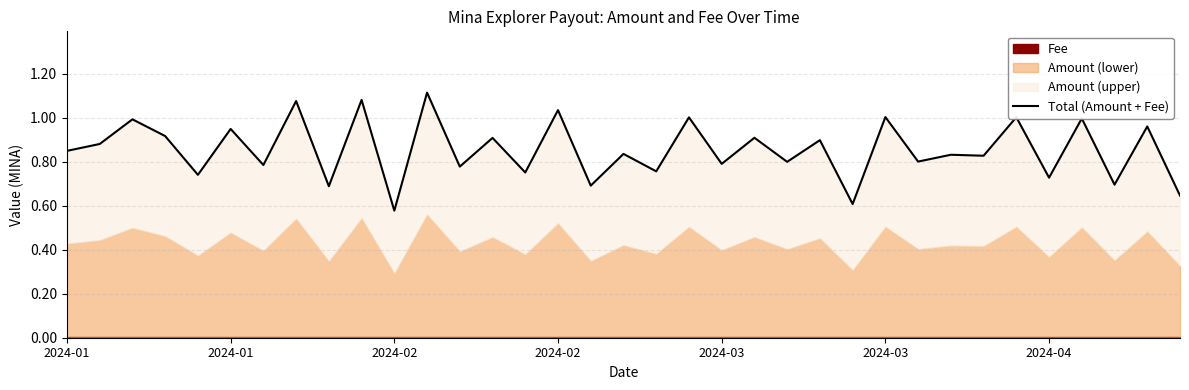

Which has a higher value, 11 or 26?

11